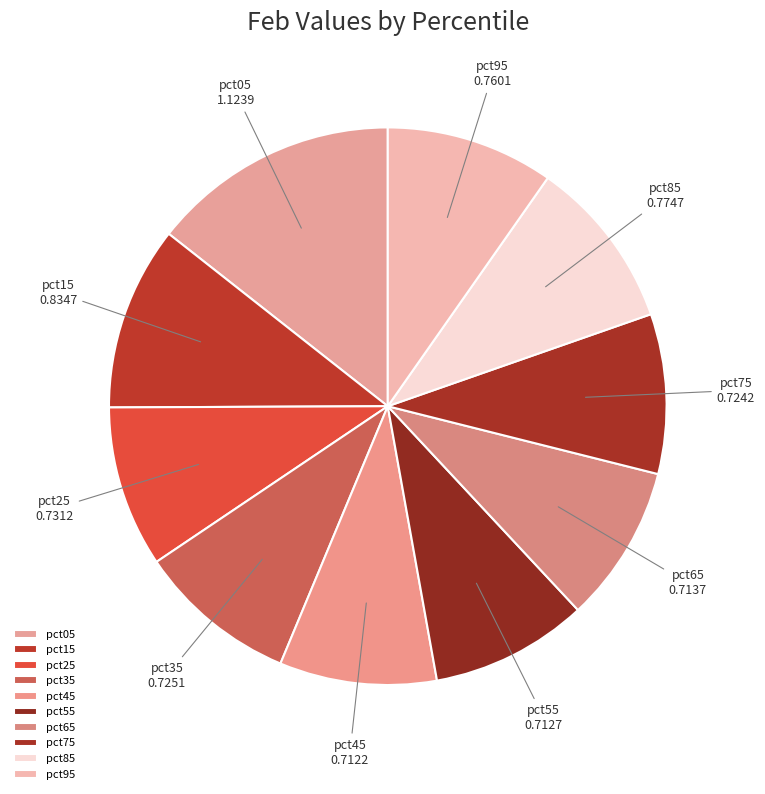

Is there any slice that represents more than half of the pie?

No